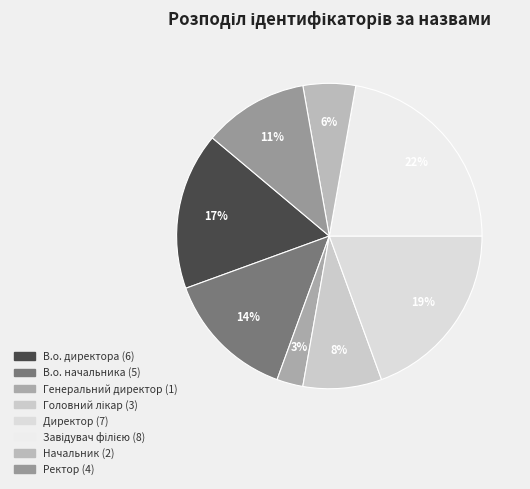

Is it true that В.о. директора is 25% of the pie?

False